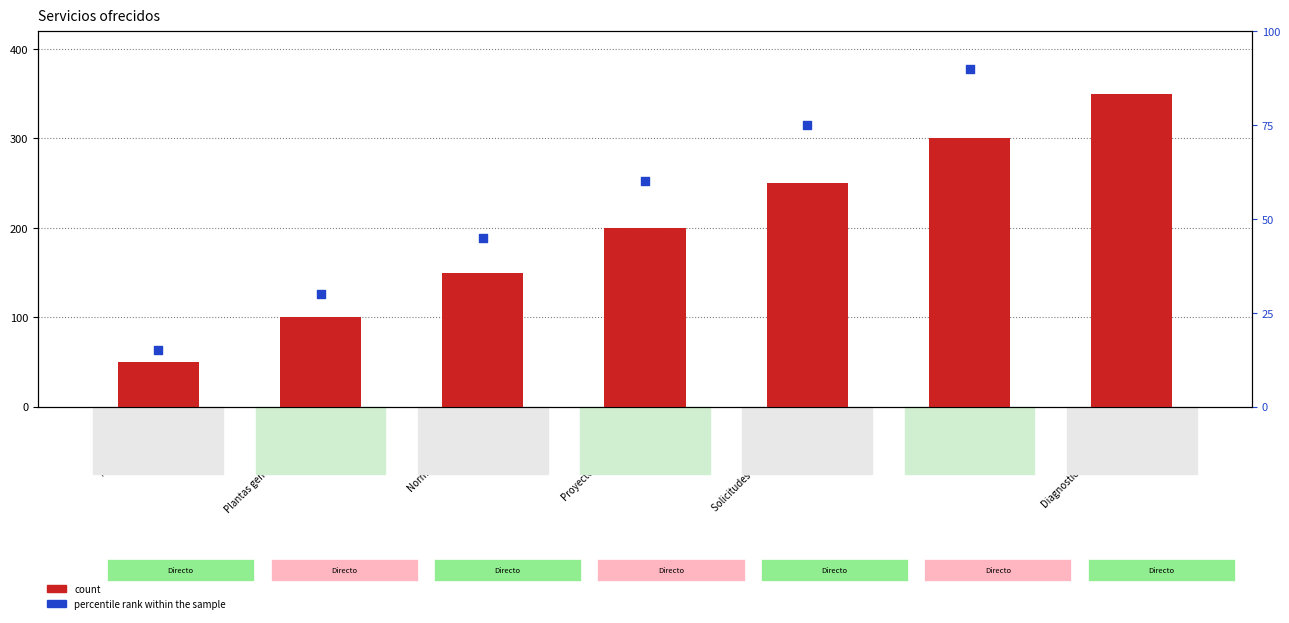

Is the value of percentile rank within the sample at Plantas generales y edificios greater than the value of count at Normatividad vigente?

No